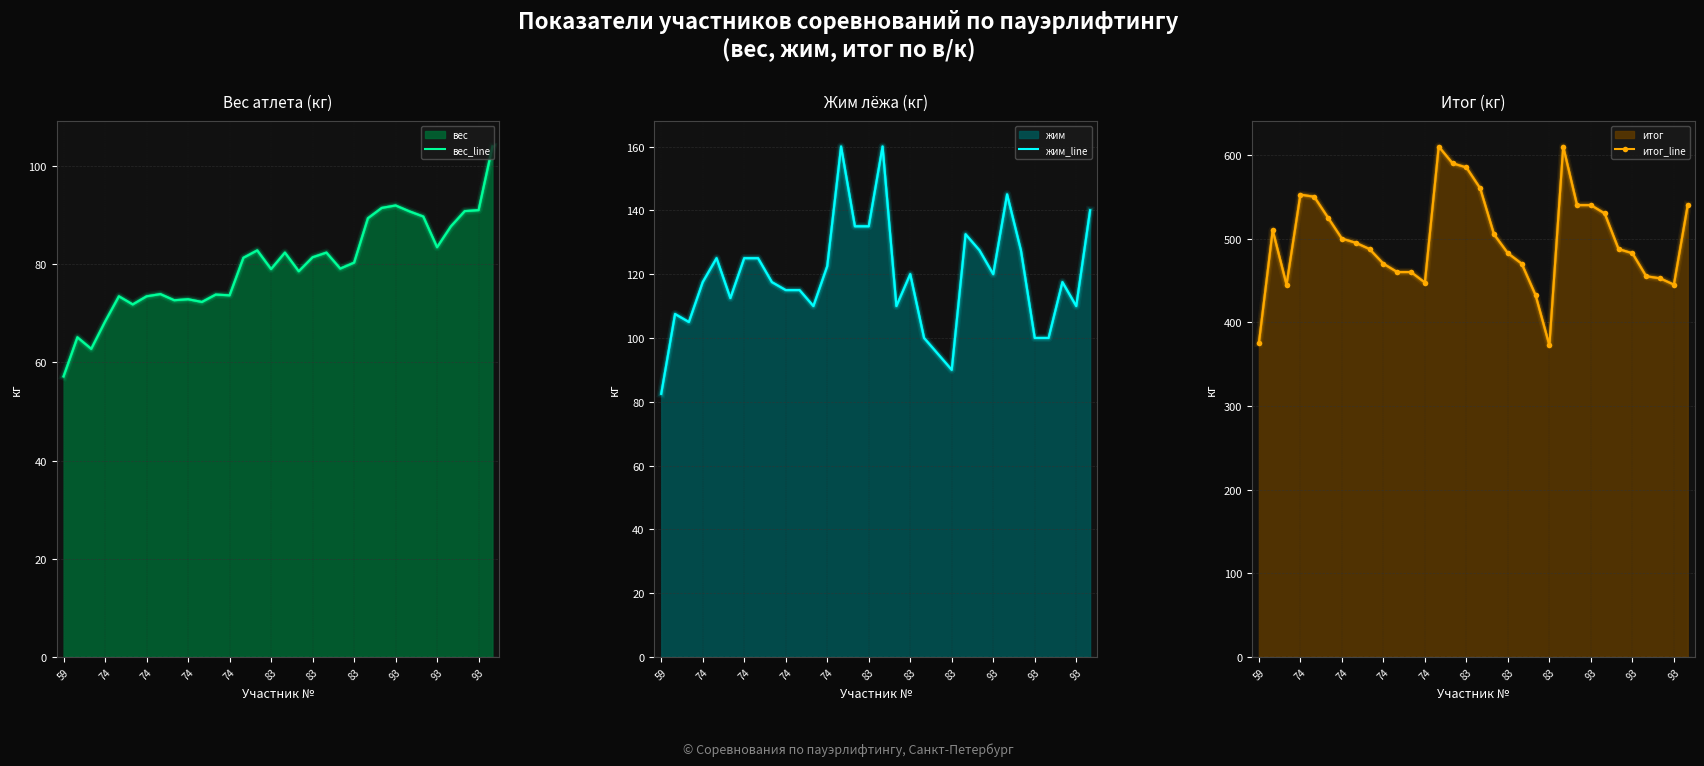

True or false: жим_line and итог_line cross at least once.

False